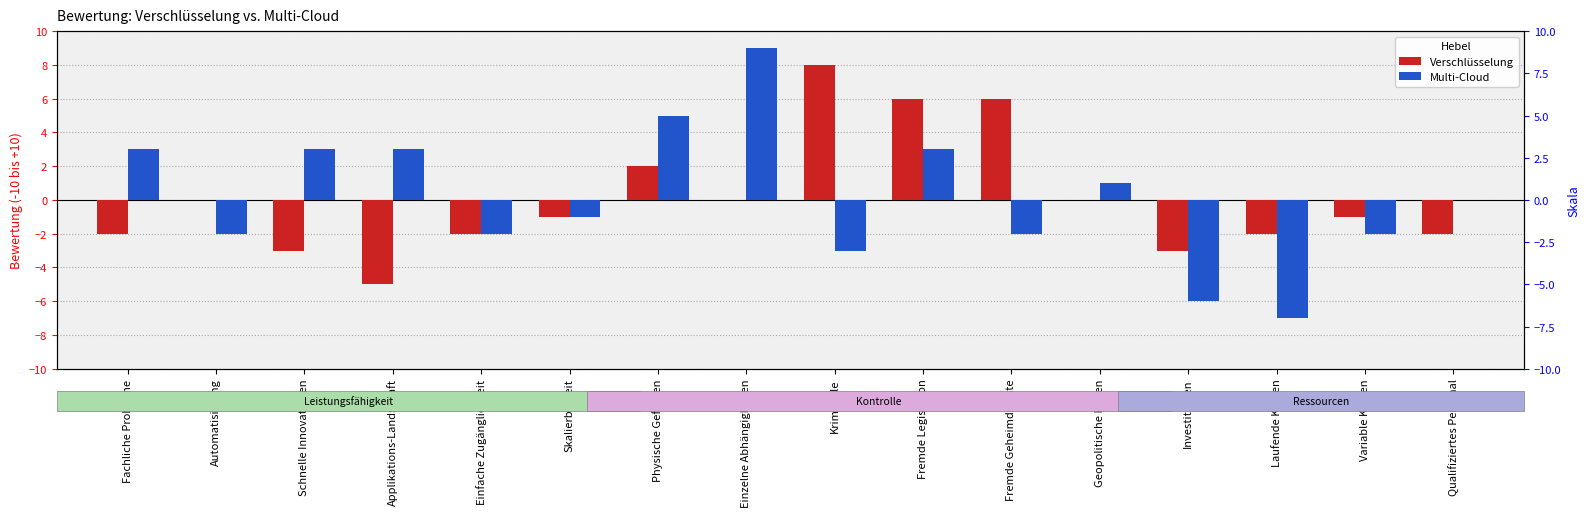

Reading left to right, transcribe all the data shown in this chart.

Verschlüsselung: Fachliche Probleme=-2	Automatisierung=0	Schnelle Innovationen=-3	Applikations-Landschaft=-5	Einfache Zugänglichkeit=-2	Skalierbarkeit=-1	Physische Gefahren=2	Einzelne Abhängigkeiten=0	Kriminelle=8	Fremde Legislation=6	Fremde Geheimdienste=6	Geopolitische Krisen=0	Investitionen=-3	Laufende Kosten=-2	Variable Kosten=-1	Qualifiziertes Personal=-2
Multi-Cloud: Fachliche Probleme=3	Automatisierung=-2	Schnelle Innovationen=3	Applikations-Landschaft=3	Einfache Zugänglichkeit=-2	Skalierbarkeit=-1	Physische Gefahren=5	Einzelne Abhängigkeiten=9	Kriminelle=-3	Fremde Legislation=3	Fremde Geheimdienste=-2	Geopolitische Krisen=1	Investitionen=-6	Laufende Kosten=-7	Variable Kosten=-2	Qualifiziertes Personal=0